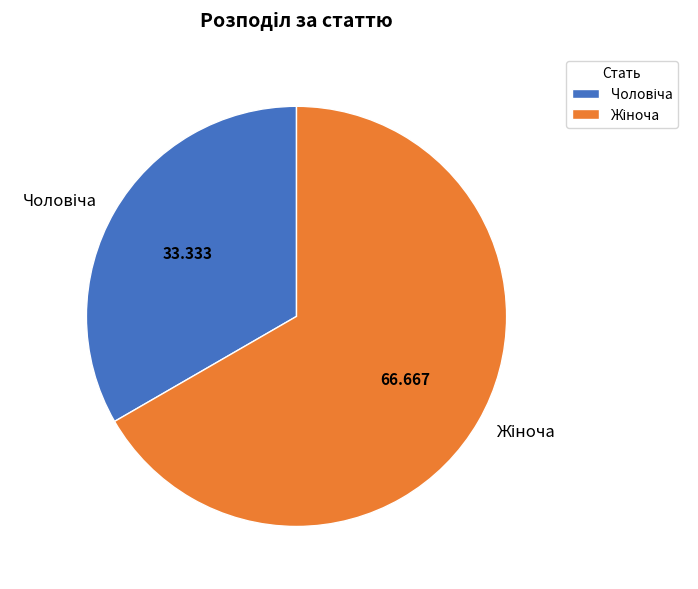

How many slices are in this pie chart?

2